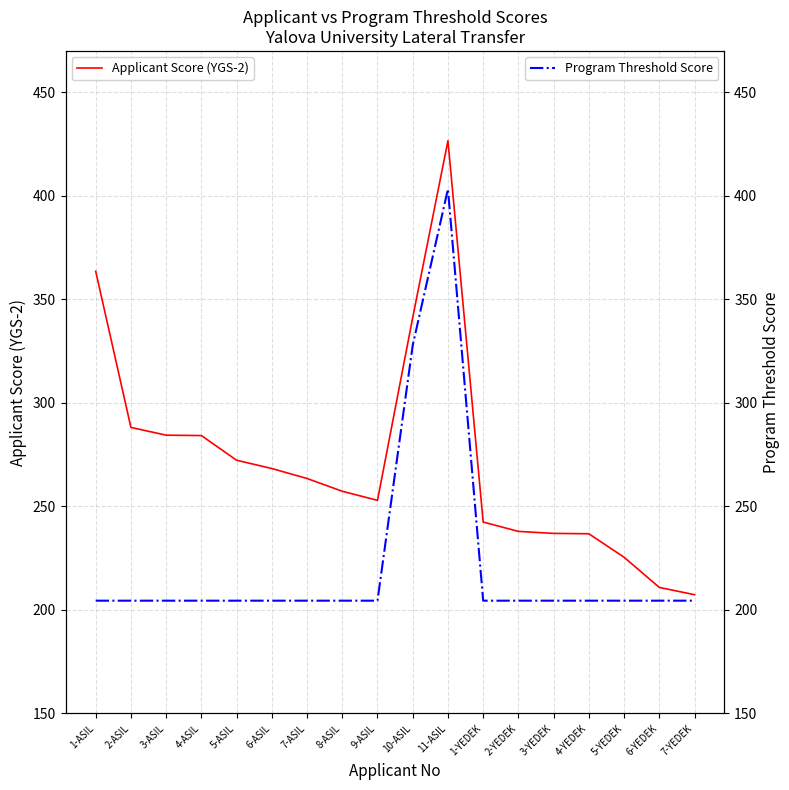

What are all the series names shown in the legend?

Applicant Score (YGS-2), Program Threshold Score